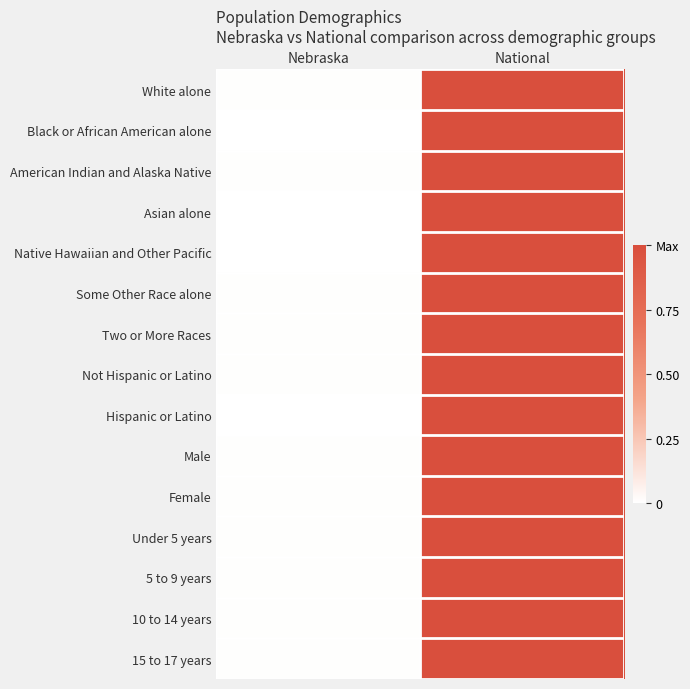

What is the total value across all series at Nebraska?

0.1